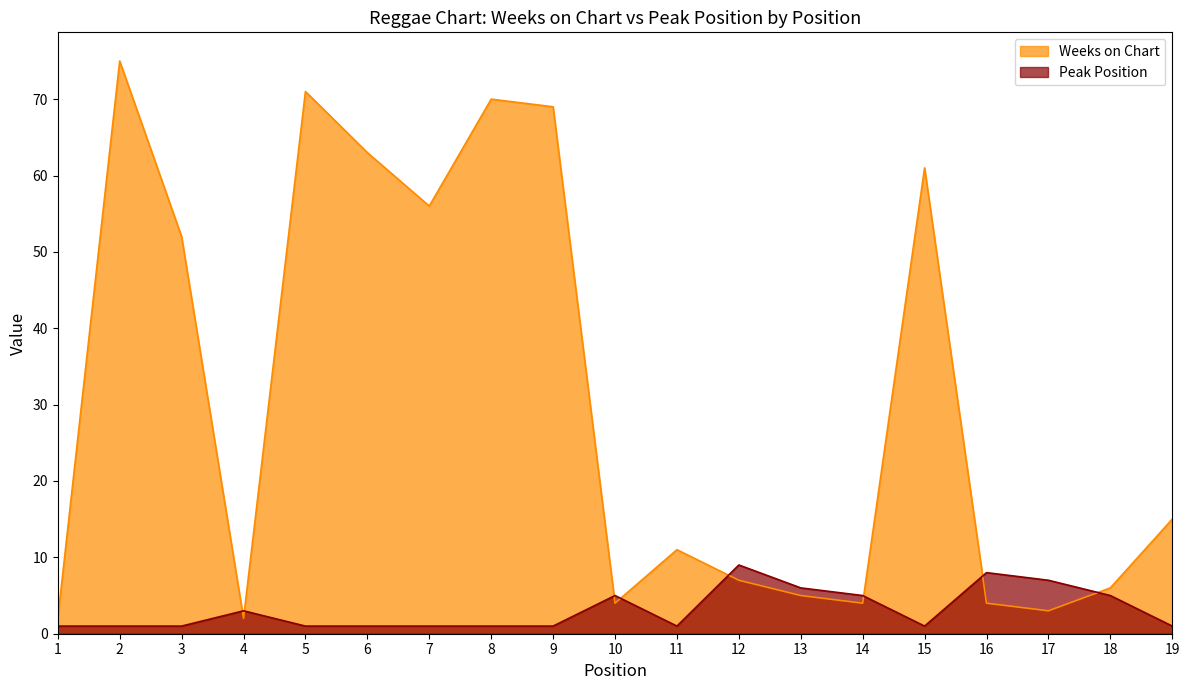

What is the total value across all series at 16?

12